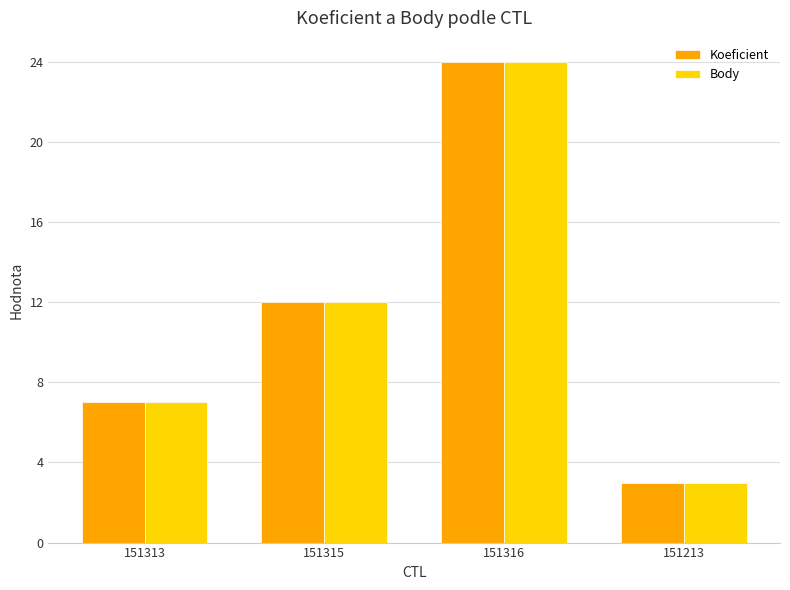

Reading left to right, transcribe all the data shown in this chart.

Koeficient: 151313=7	151315=12	151316=24	151213=3
Body: 151313=7	151315=12	151316=24	151213=3